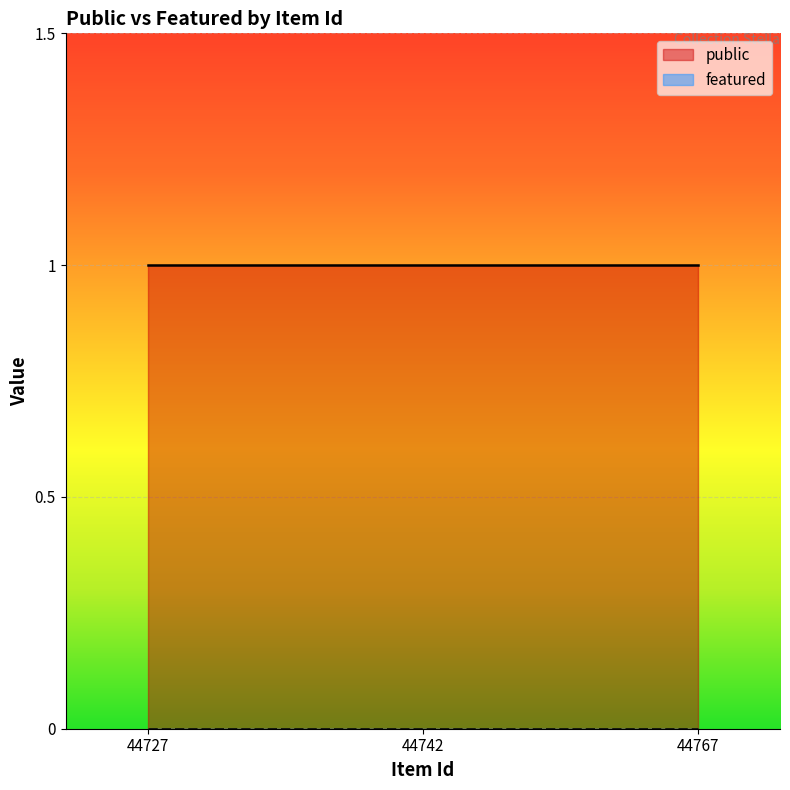

What is the sum of the public values at 44727 and 44767?

2